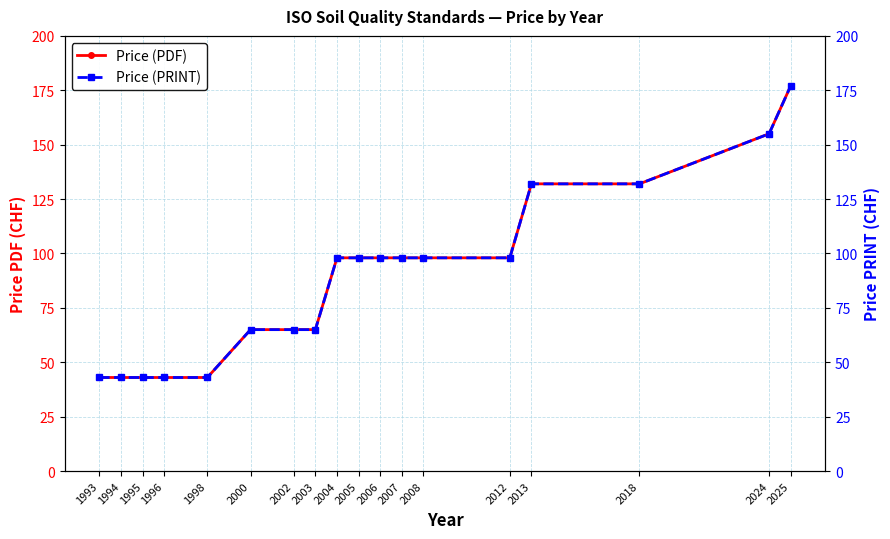

What are all the series names shown in the legend?

Price (PDF), Price (PRINT)